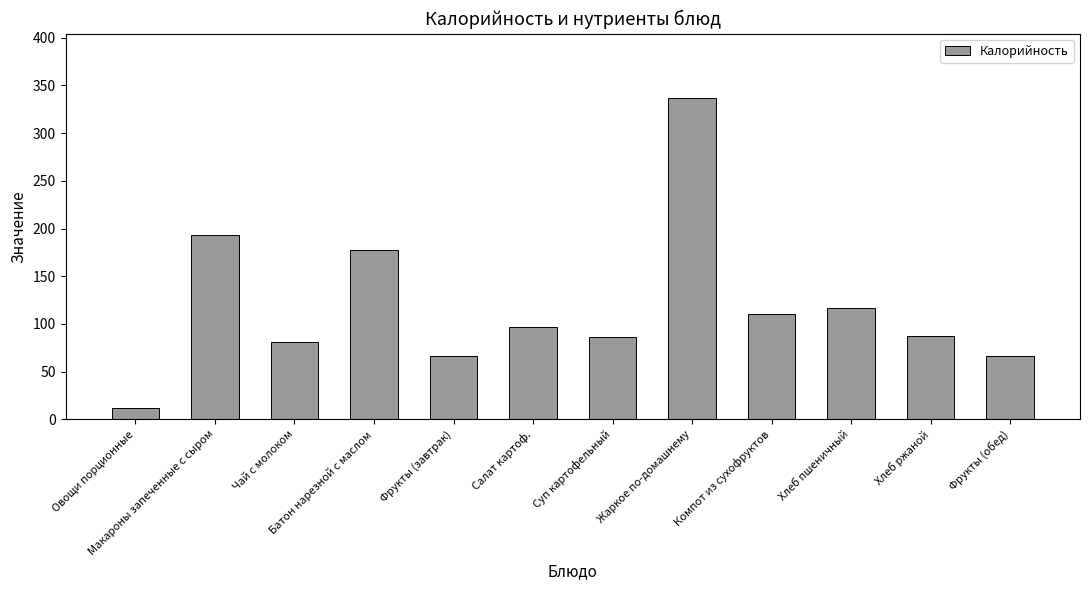

True or false: the data shows 514 at Жаркое по-домашнему.

False